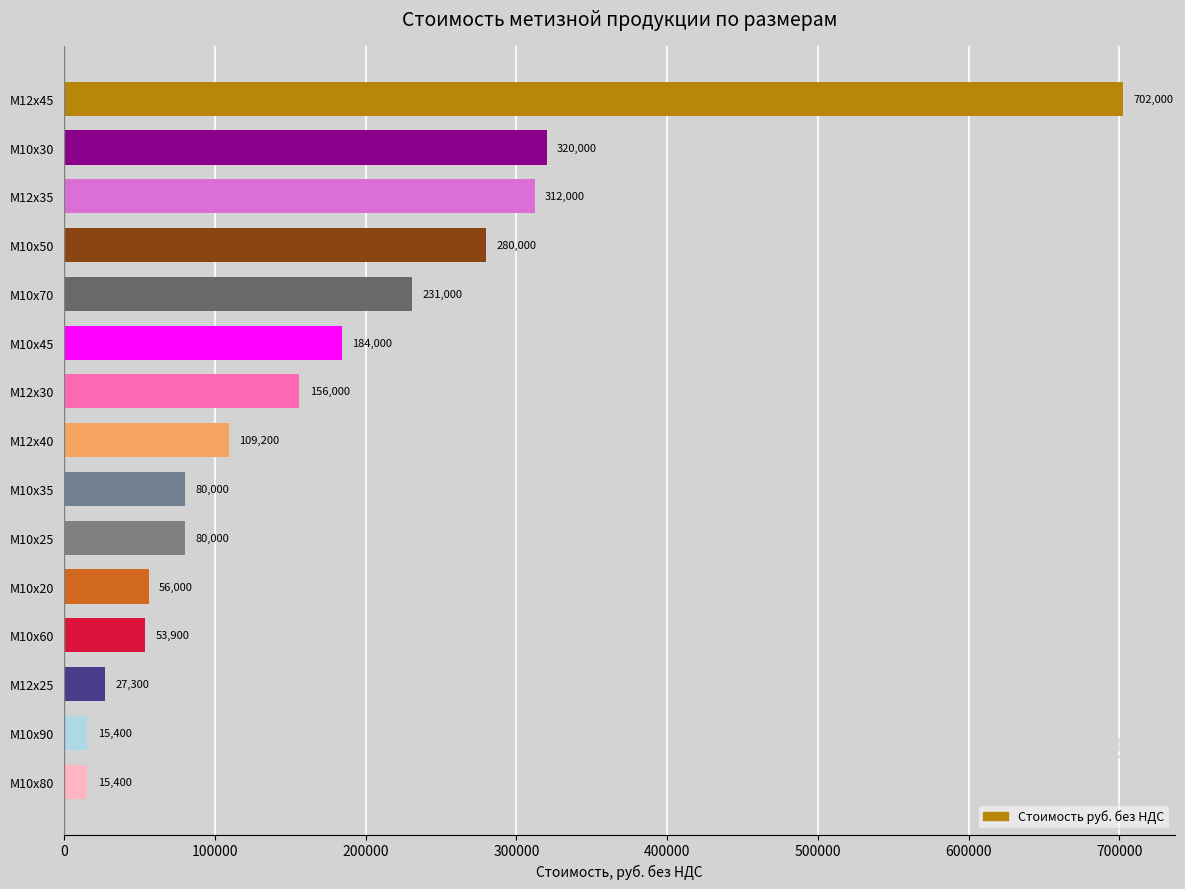

What is the average value?

174813